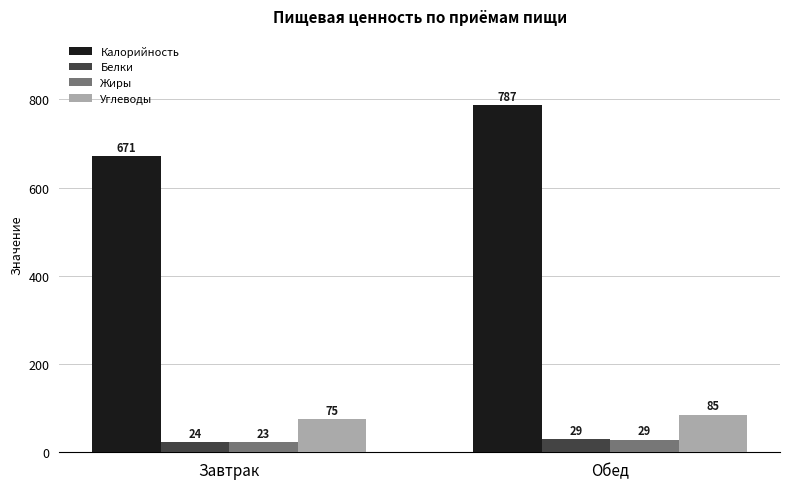

How many groups of bars are there?

2